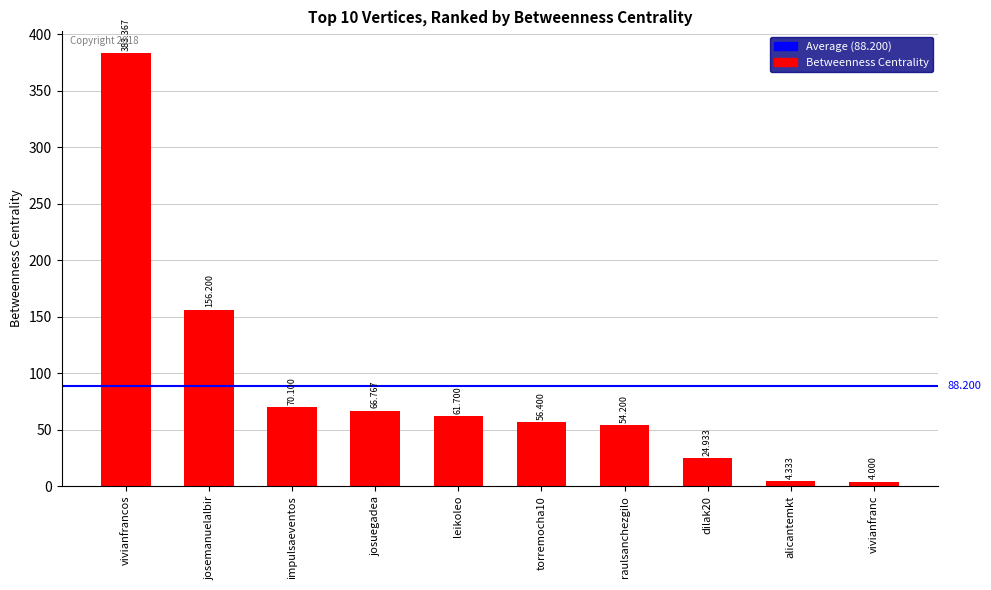

What is the smallest value displayed?

4.0